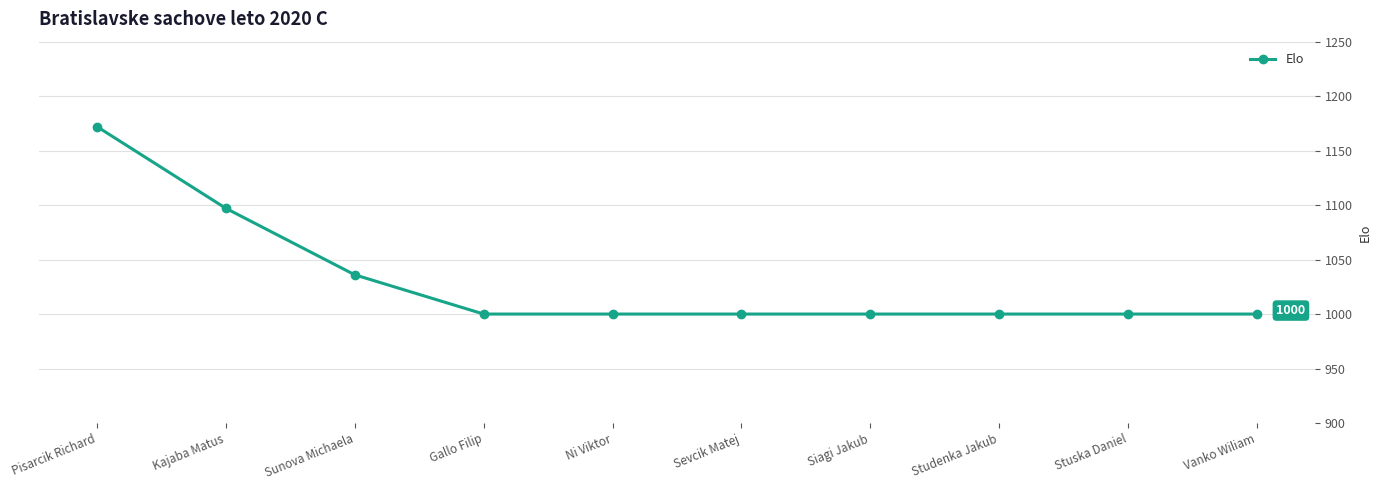

What is the difference between the second highest and second lowest values?

97